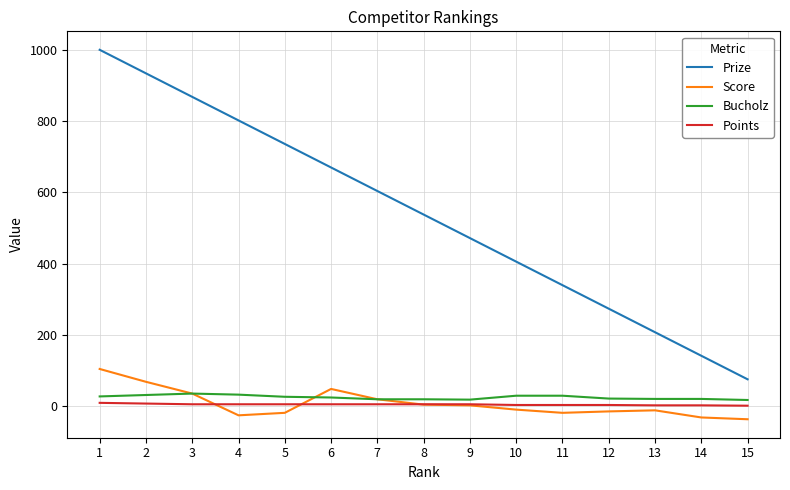

True or false: Points and Prize intersect in this chart.

False